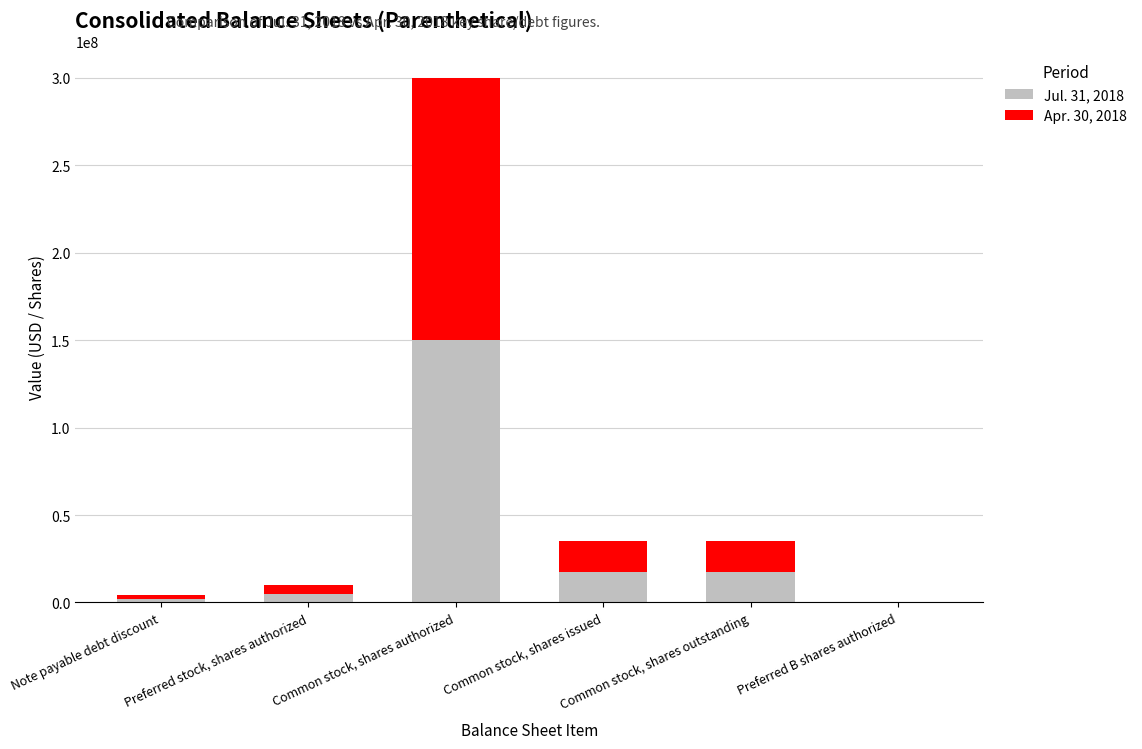

Is it true that Jul. 31, 2018 equals 17569733 at Common stock, shares issued?

True